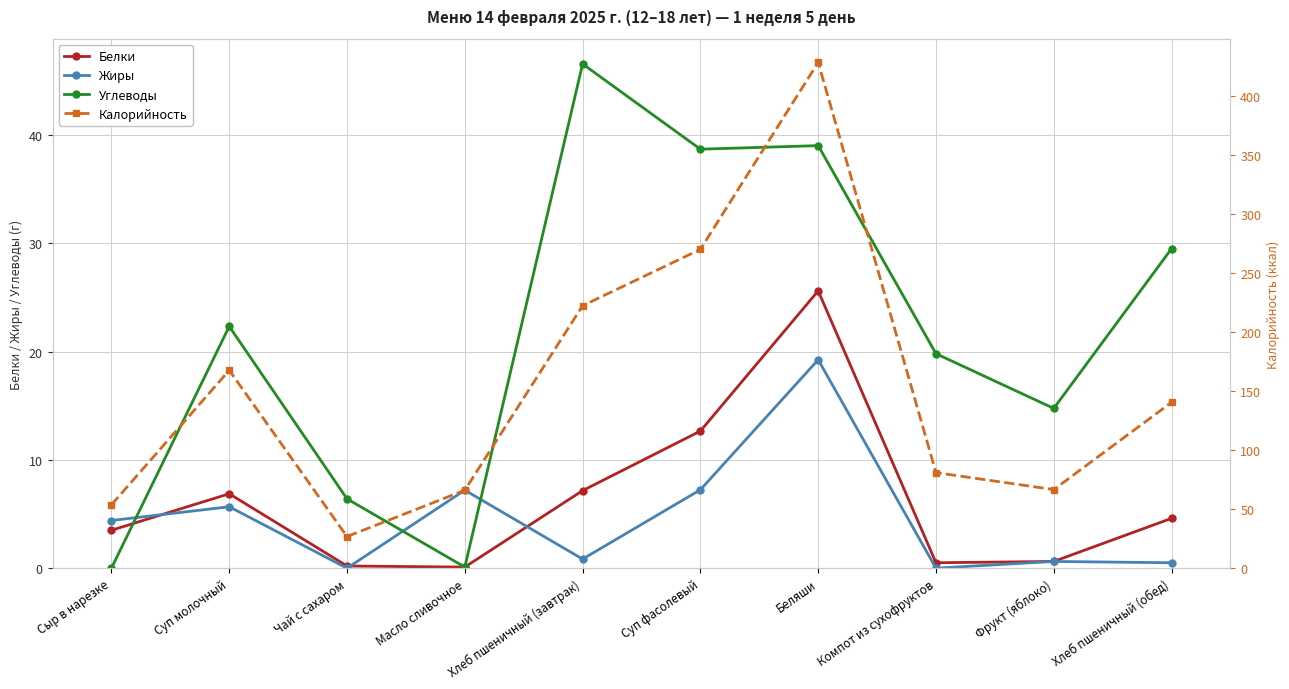

At which label does Углеводы reach its peak?

Хлеб пшеничный (завтрак)